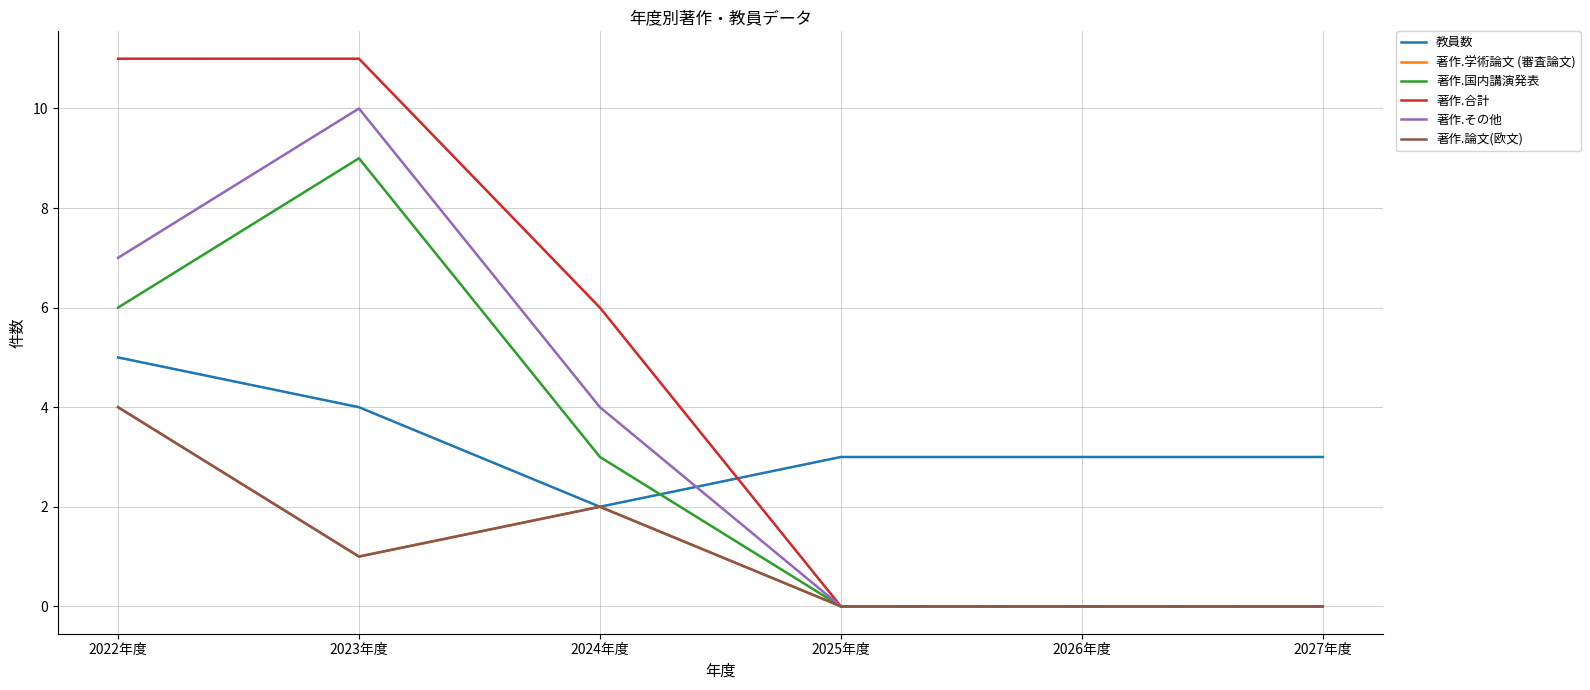

Does the chart have visible grid lines?

Yes